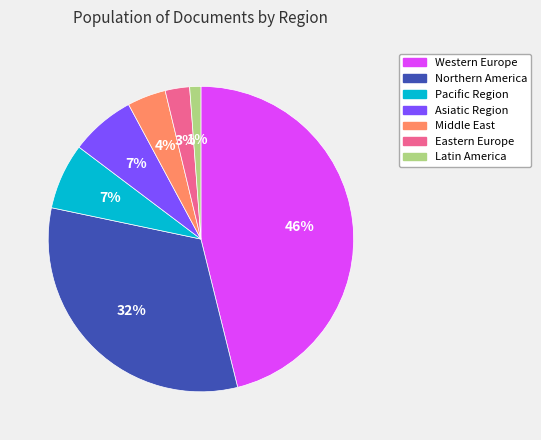

To the nearest percent, what is the difference between the largest and smallest slice percentages?

45%